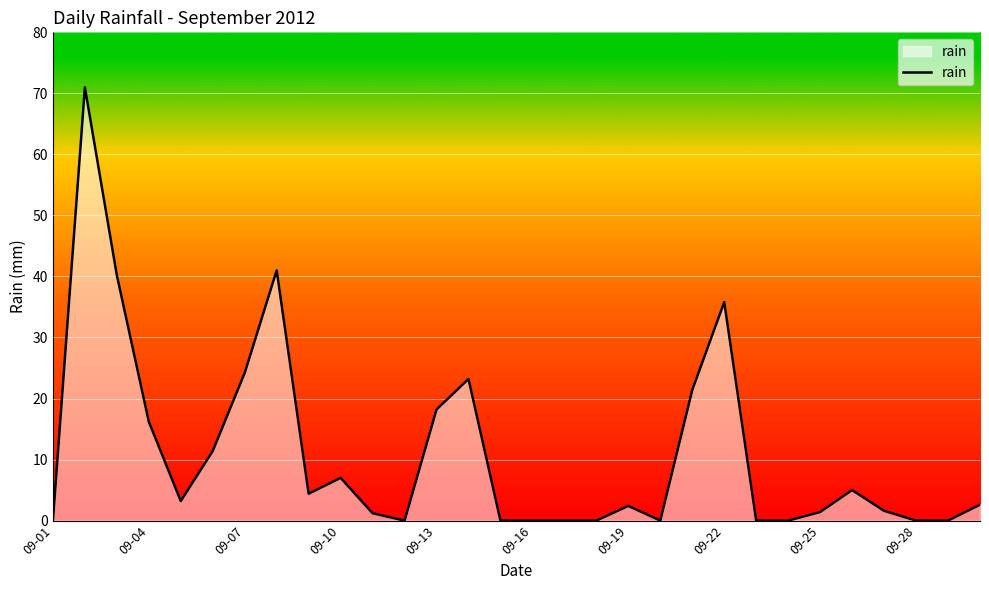

What is the maximum value shown in the chart?

71.0